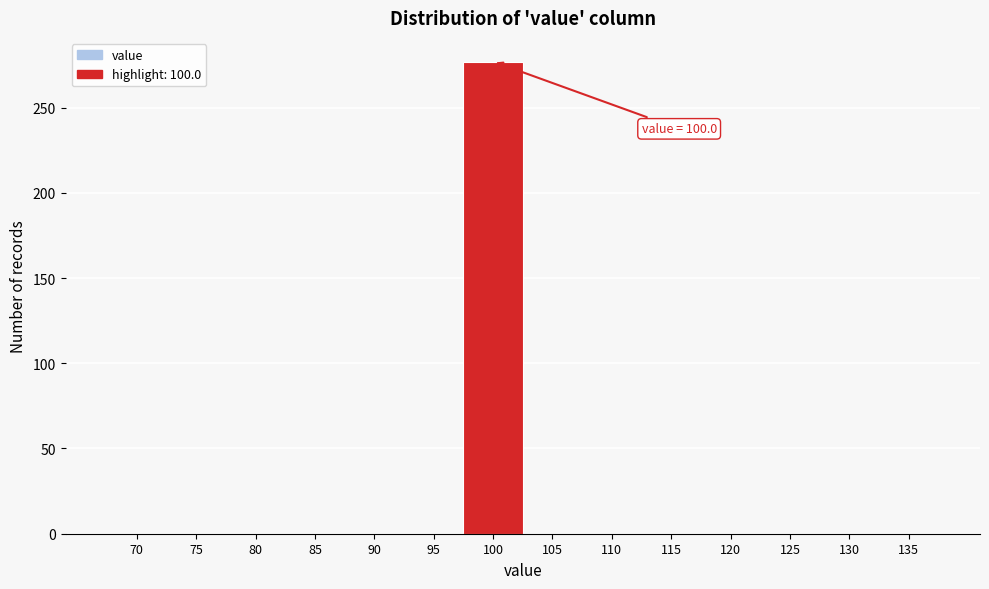

Reading right to left, extract all data points from this chart.

135=0	130=0	125=0	120=0	115=0	110=0	105=0	100=277	95=0	90=0	85=0	80=0	75=0	70=0